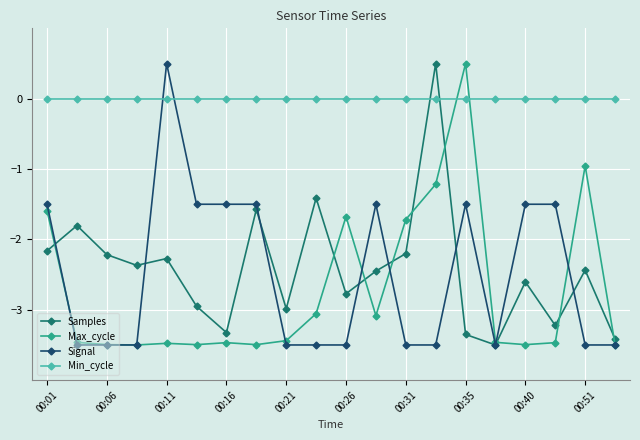

How many intersections are there between Min_cycle and Signal?

2